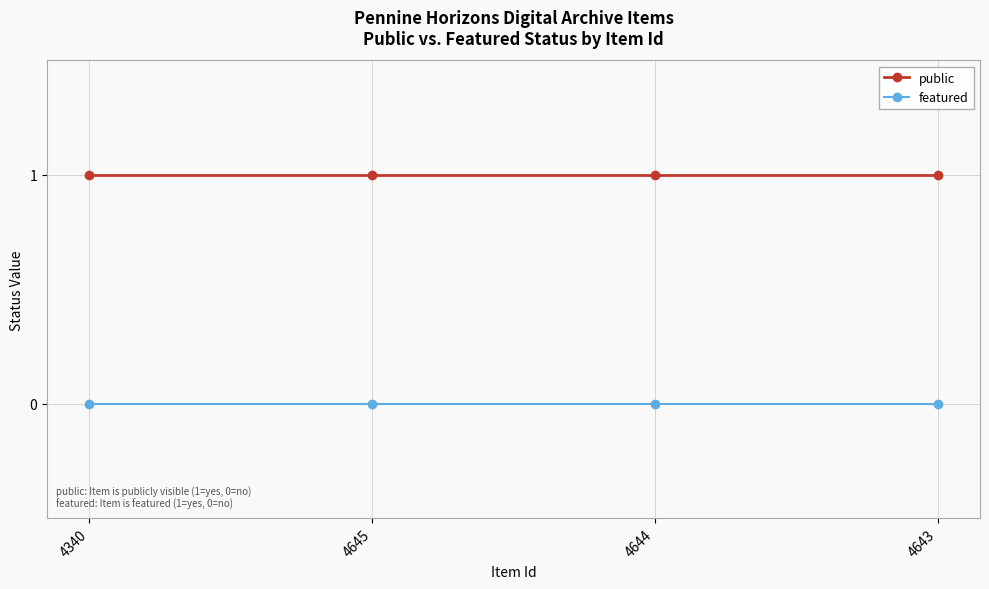

What is the spread (max minus min) of values at 4645?

1